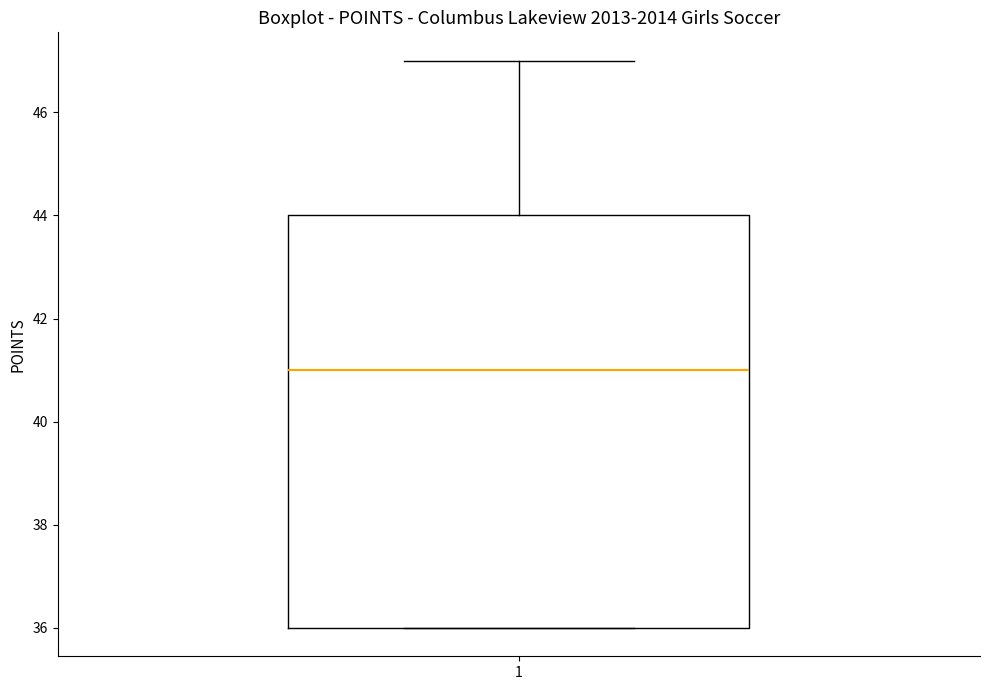

Read this box plot against the y-axis: the position of the median line, the range covered by the box, and the ends of both whiskers. The values are not printed on the chart, so give them approximately, as read against the axis.

median 41, box 36 to 44, whiskers 36 to 47